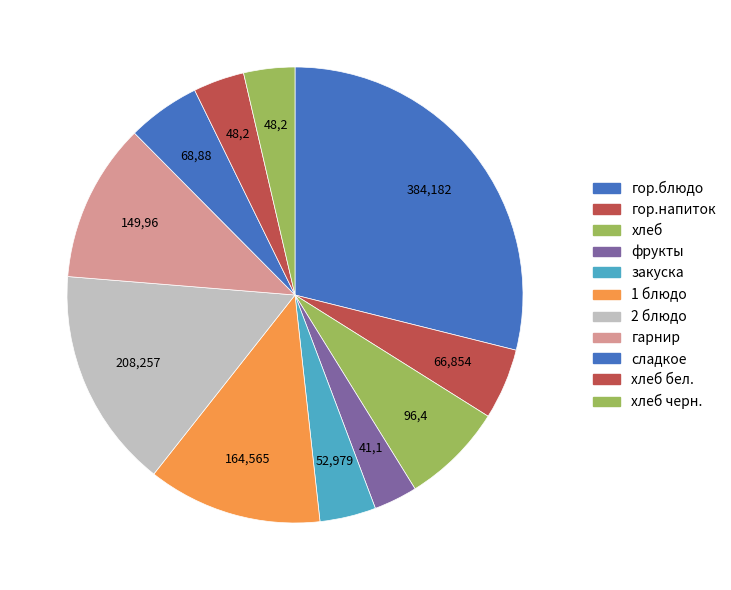

How many slices are in this pie chart?

11